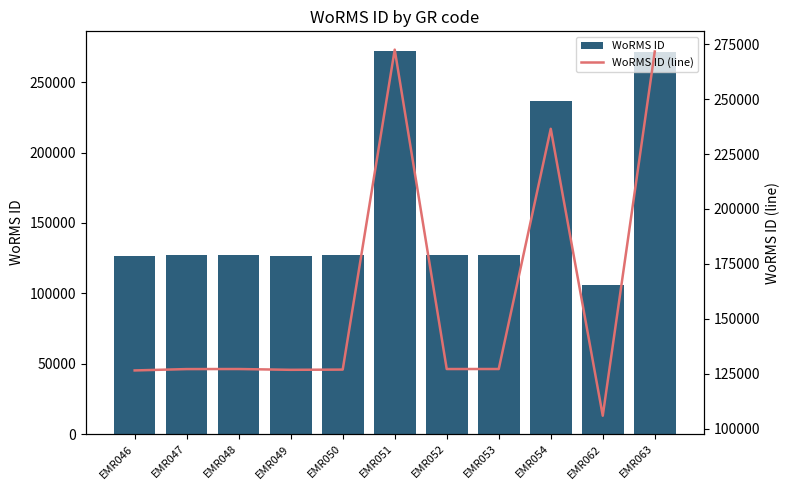

The value of WoRMS ID at EMR054 is 379293. True or false?

False